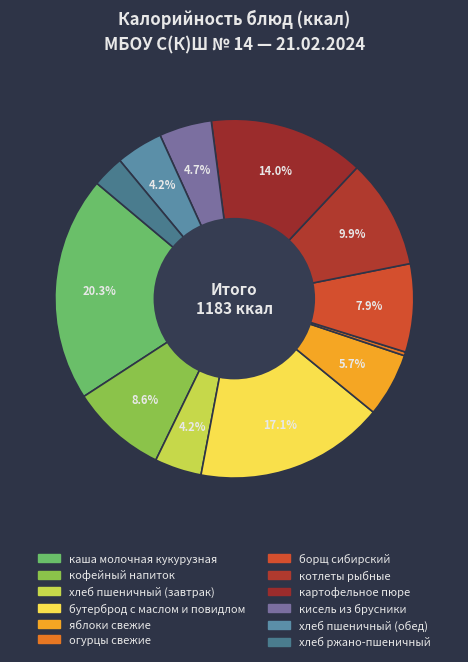

Does кофейный напиток account for over 50% of the chart?

No